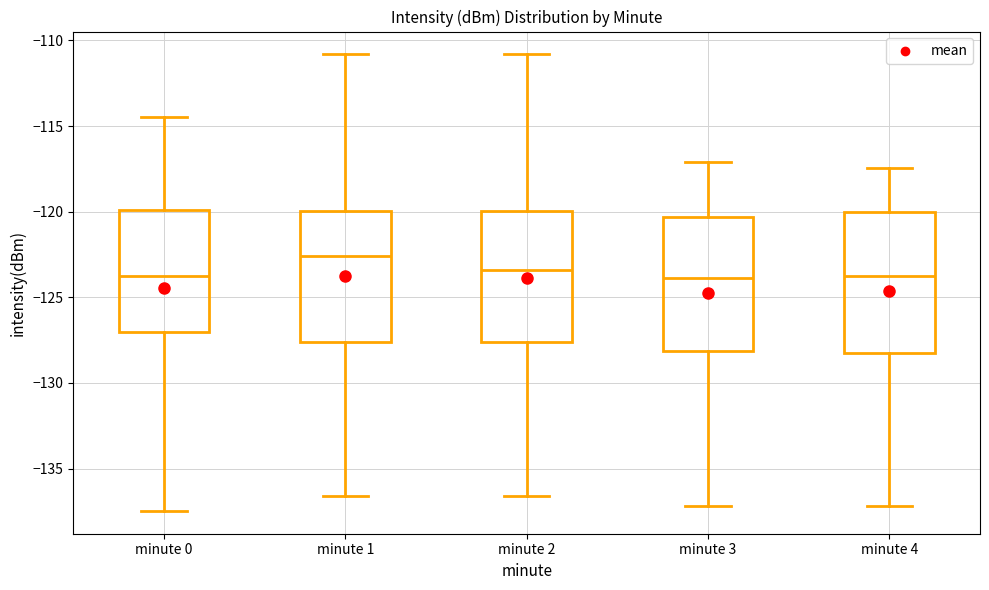

Reading left to right, read every box against the y-axis: the position of its median line, the range the box covers, and the ends of its whiskers. The values are not printed on the chart, so give them approximately, as read against the axis.

minute 0: median -124.0, box -127.0 to -120.0, whiskers -137.5 to -114.5
minute 1: median -122.5, box -127.5 to -120.0, whiskers -136.5 to -111.0
minute 2: median -123.5, box -127.5 to -120.0, whiskers -136.5 to -111.0
minute 3: median -124.0, box -128.0 to -120.5, whiskers -137.0 to -117.0
minute 4: median -124.0, box -128.5 to -120.0, whiskers -137.0 to -117.5